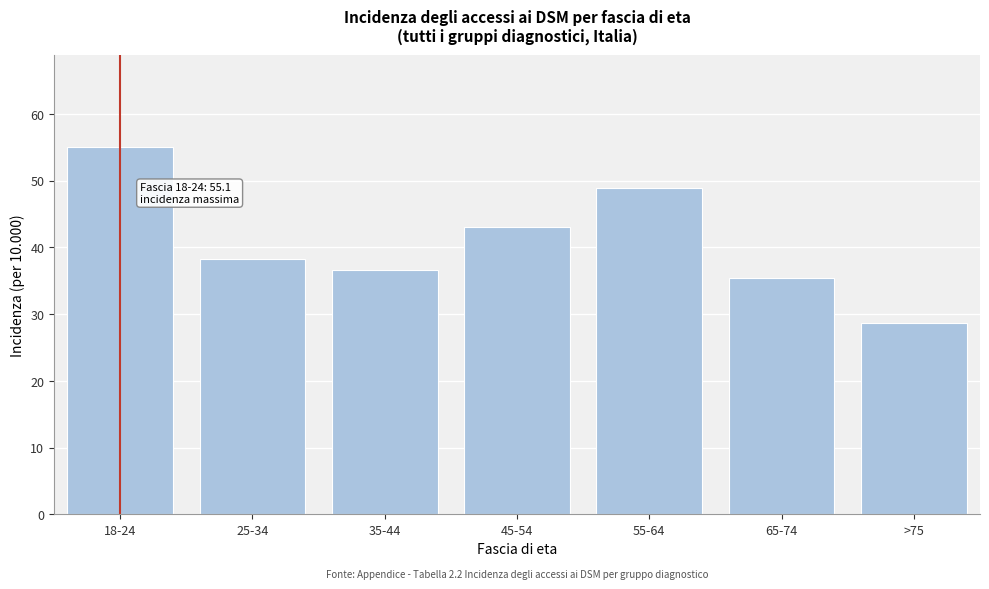

Reading left to right, list all the values displayed in this chart.

18-24=55.1	25-34=38.2	35-44=36.6	45-54=43.0	55-64=48.9	65-74=35.5	>75=28.6